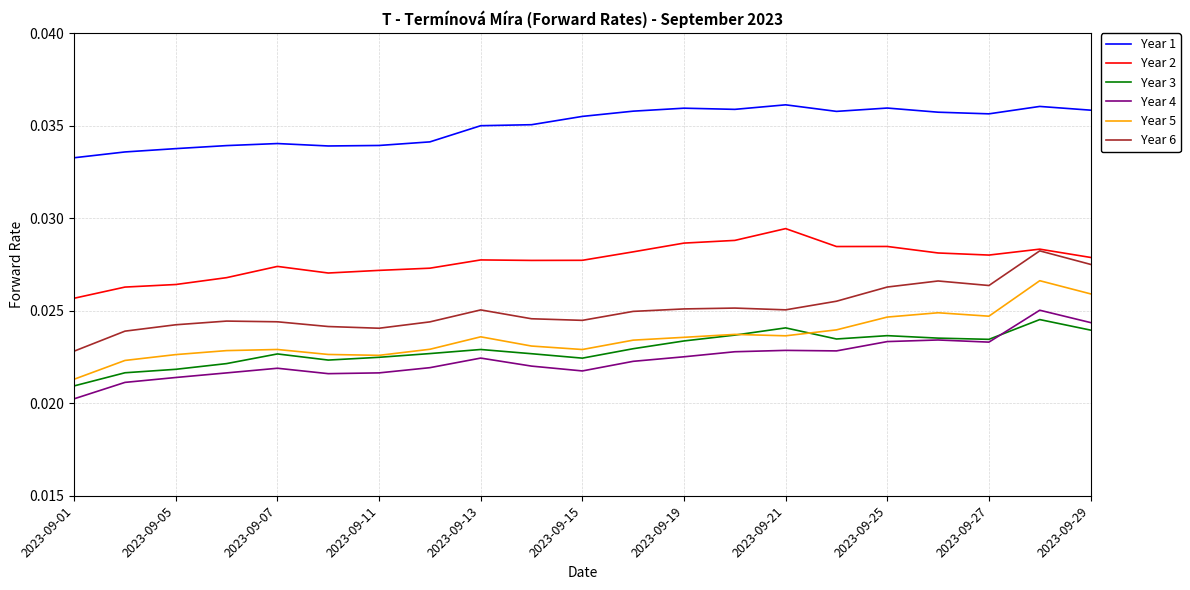

True or false: Year 1 and Year 6 cross at least once.

False